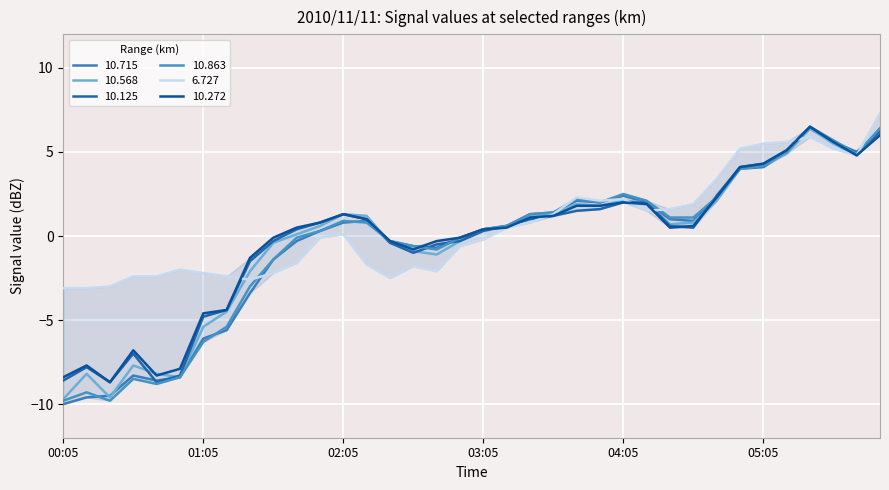

How many interior local valleys does the 6.727 series have?

6